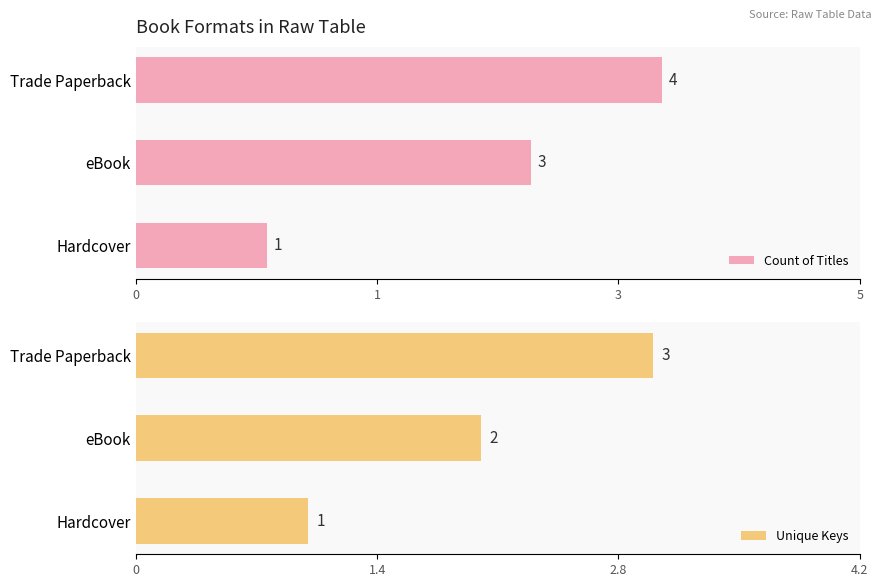

Count the Unique Keys values in the range 1 to 3.

3